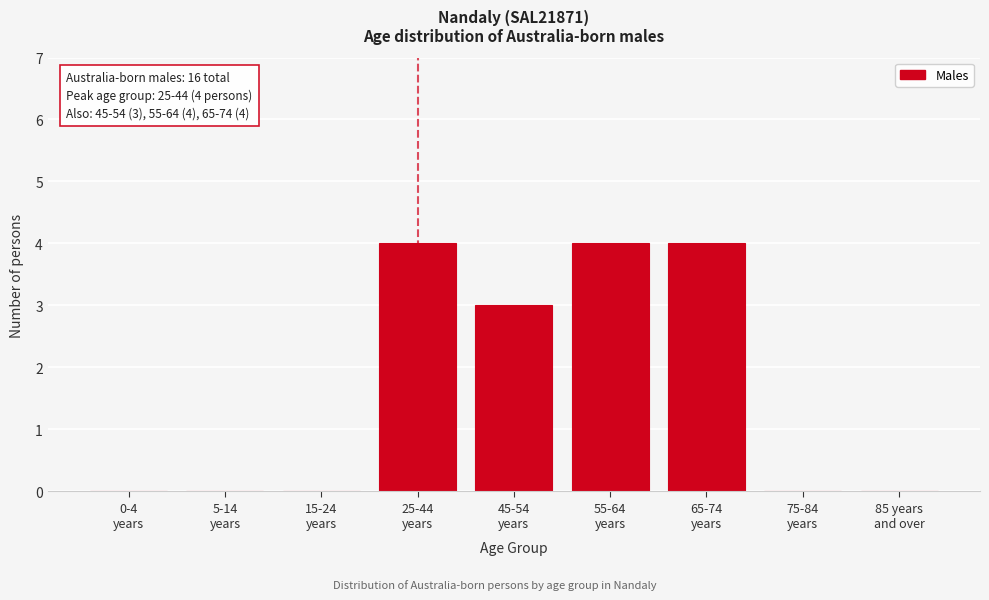

What is the greatest value displayed?

4